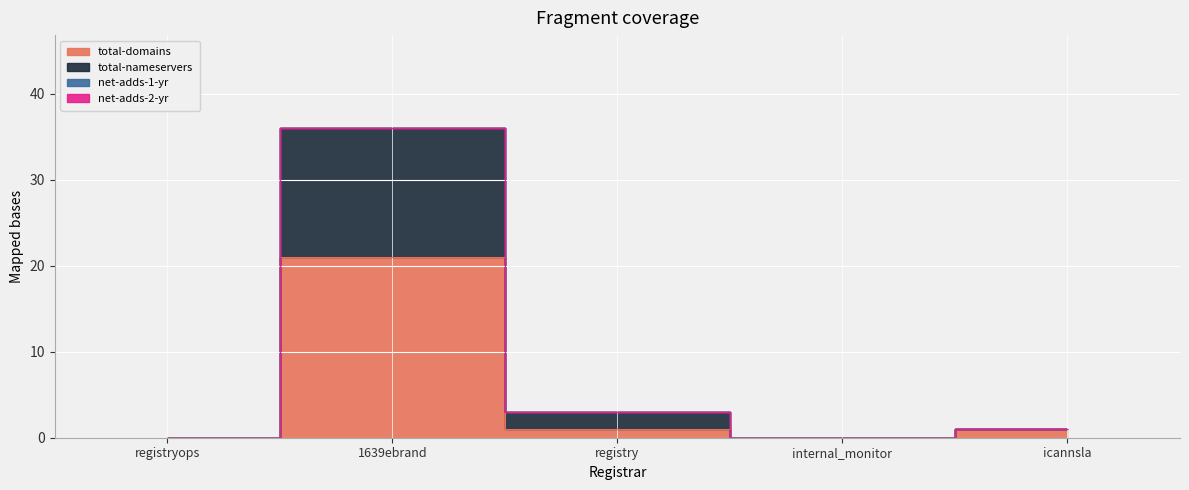

Which category has the highest value in the total-domains series?

1639ebrand